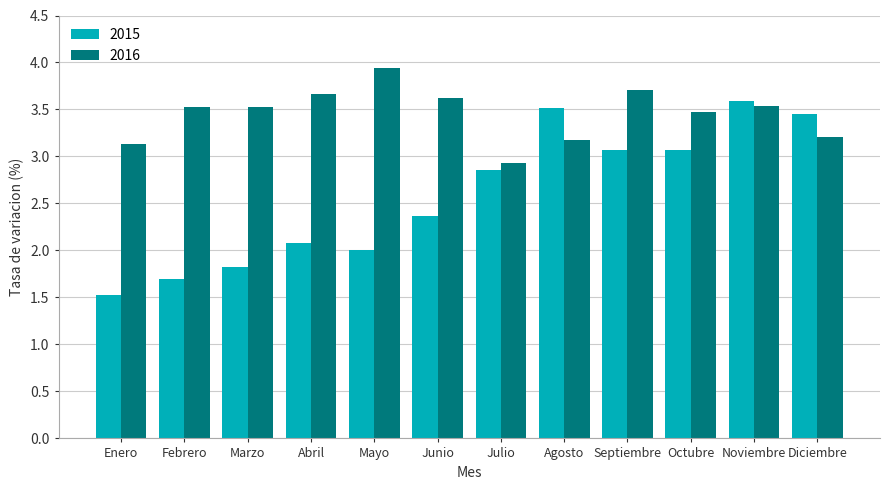

What is the difference between the highest and lowest values at Enero?

1.6